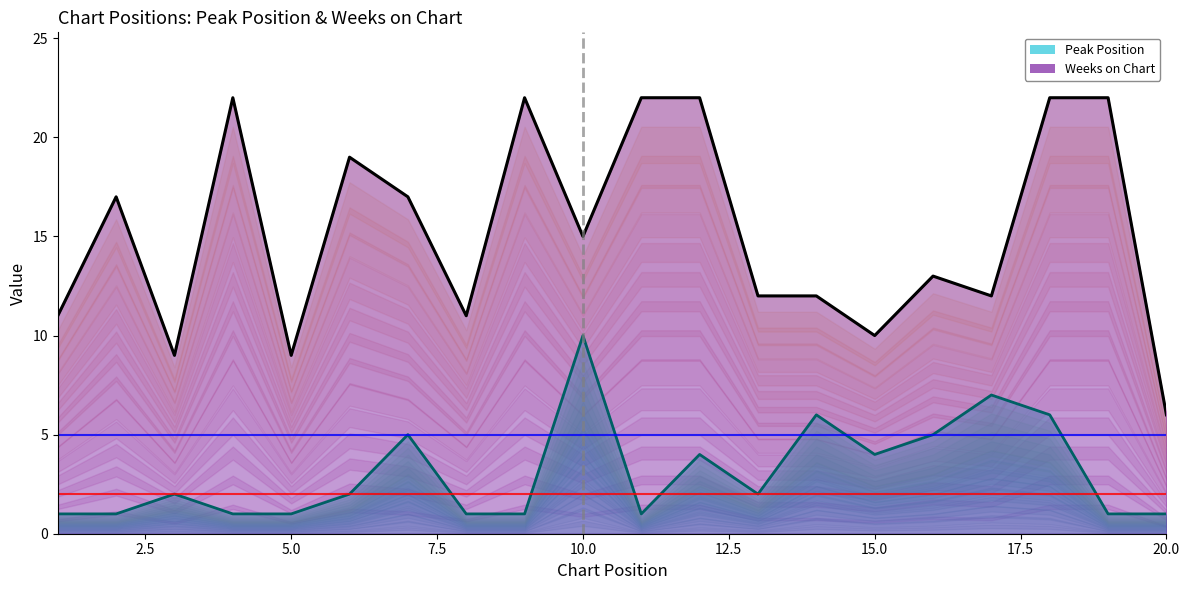

What is the highest value of the Peak Position series?

10